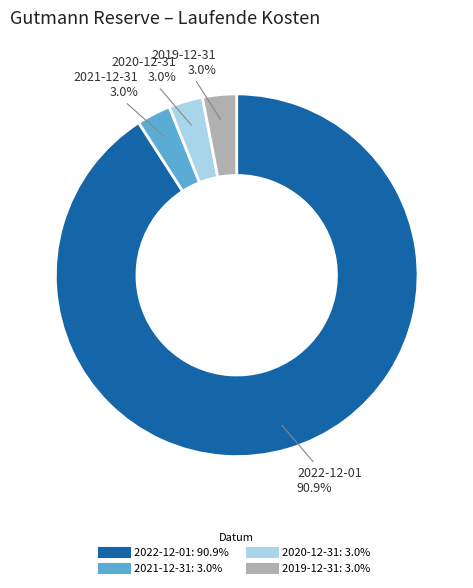

Do 2019-12-31 and 2020-12-31 together represent more than half of the pie?

No